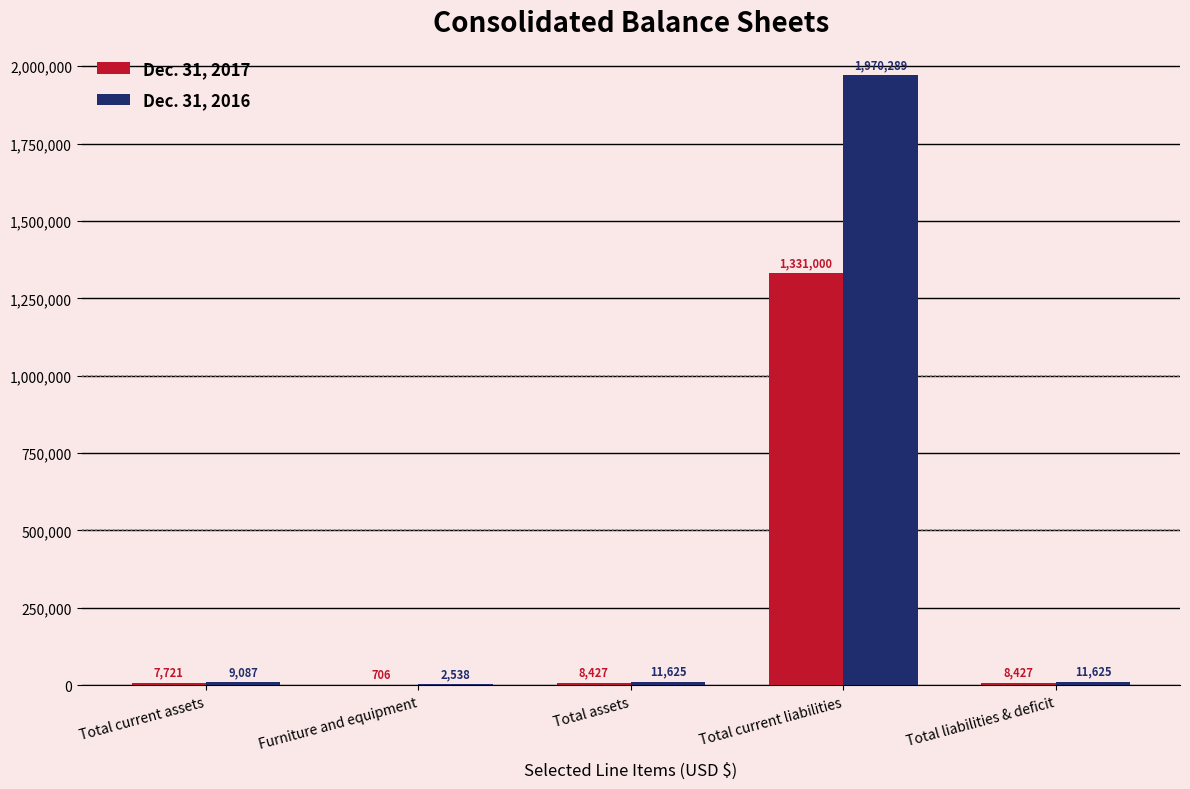

What value does the Dec. 31, 2017 series have at Total current liabilities, to the nearest 100?

1331000